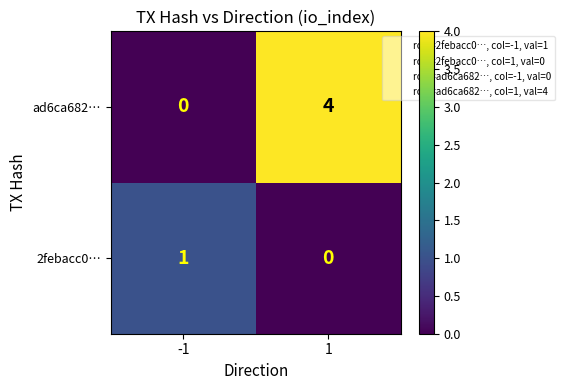

What value does the ad6ca682… series have at 1?

4